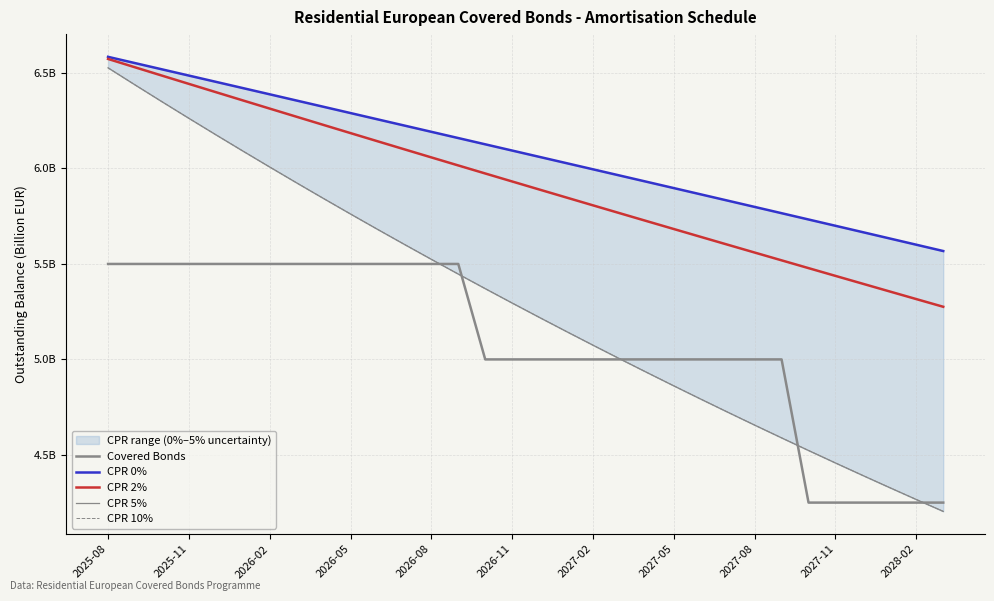

At how many categories does at least one series exceed 6?

18